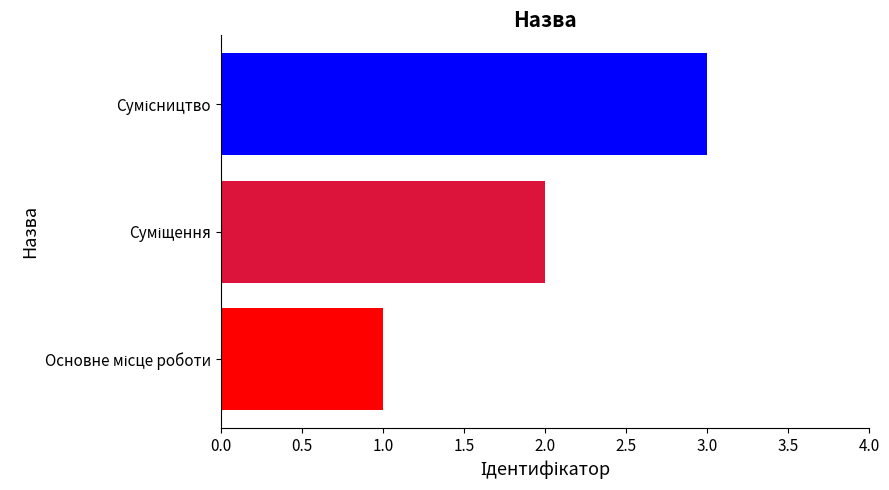

What is the maximum value shown in the chart?

3